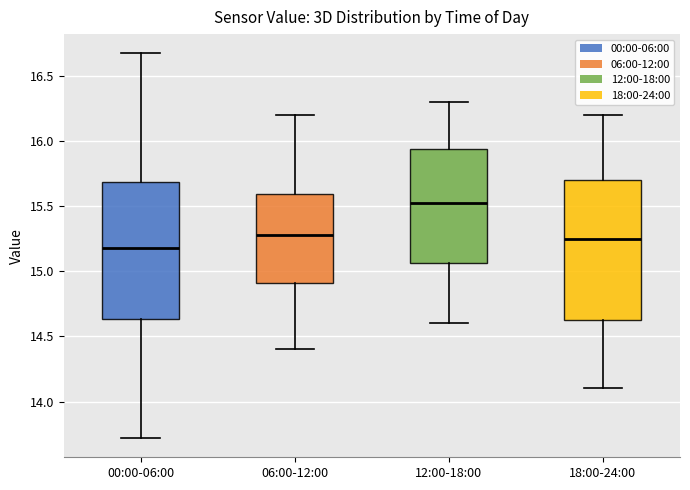

Reading left to right, read every box against the y-axis: the position of its median line, the range the box covers, and the ends of its whiskers. The values are not printed on the chart, so give them approximately, as read against the axis.

00:00-06:00: median 15.20, box 14.65 to 15.70, whiskers 13.70 to 16.65
06:00-12:00: median 15.30, box 14.90 to 15.60, whiskers 14.40 to 16.20
12:00-18:00: median 15.55, box 15.05 to 15.95, whiskers 14.60 to 16.30
18:00-24:00: median 15.25, box 14.65 to 15.70, whiskers 14.10 to 16.20